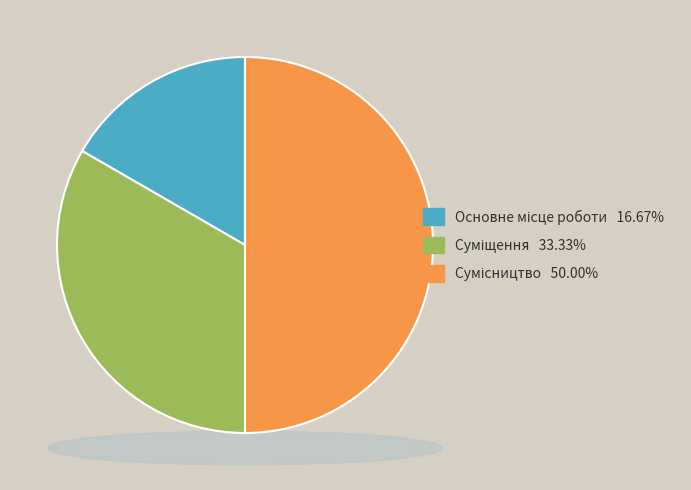

Is there any slice that represents more than half of the pie?

No